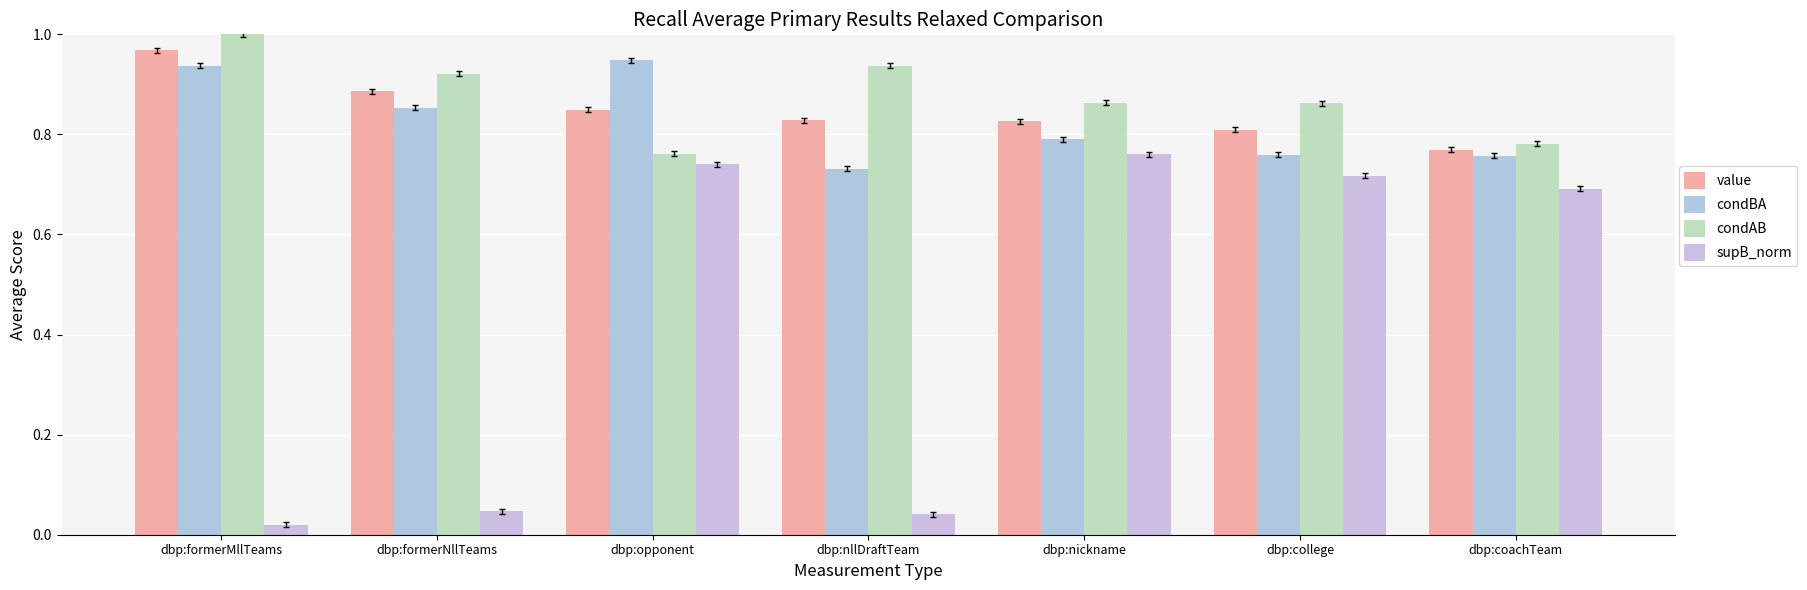

What is the sum of the supB_norm values at dbp:college and dbp:formerMllTeams?

0.7